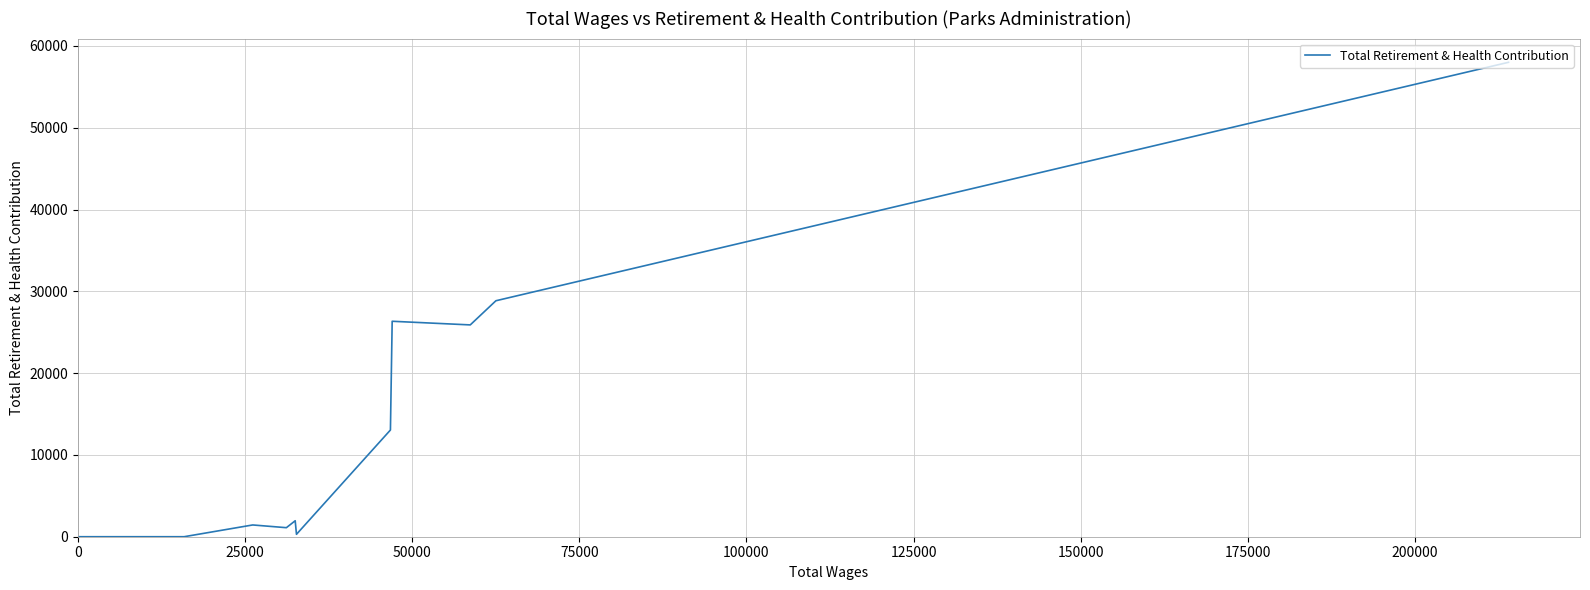

What is the difference between the maximum and minimum values?

58002